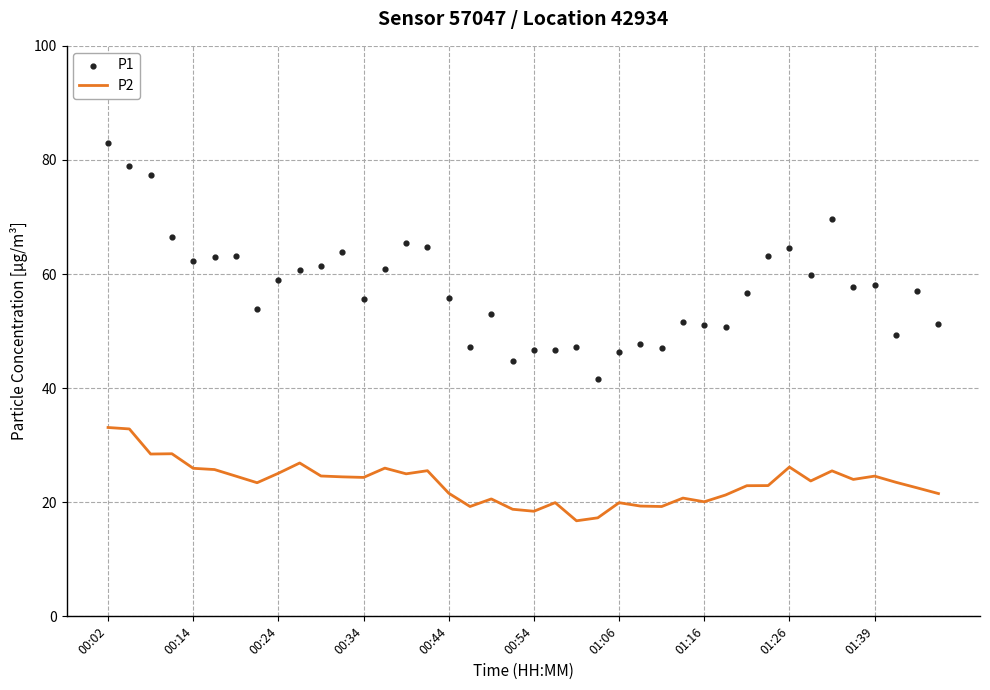

Which series has the widest spread of Y values?

P1